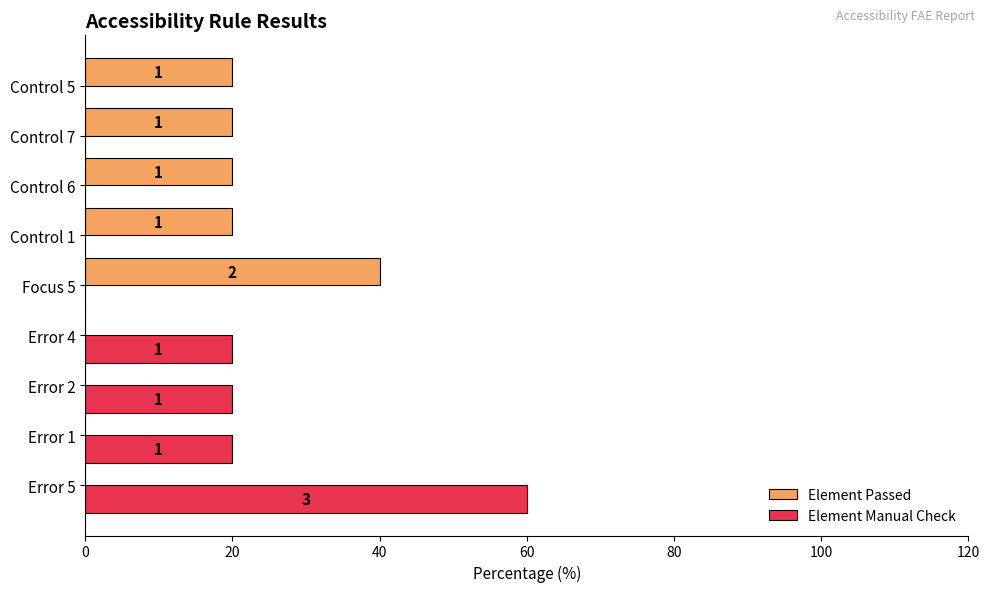

What are all the series names shown in the legend?

Element Passed, Element Manual Check